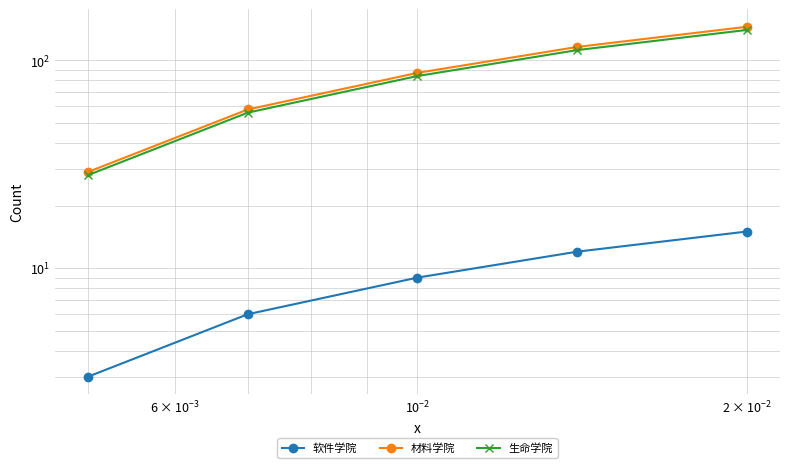

What is the difference between the maximum and minimum values in the 材料学院 series?

116